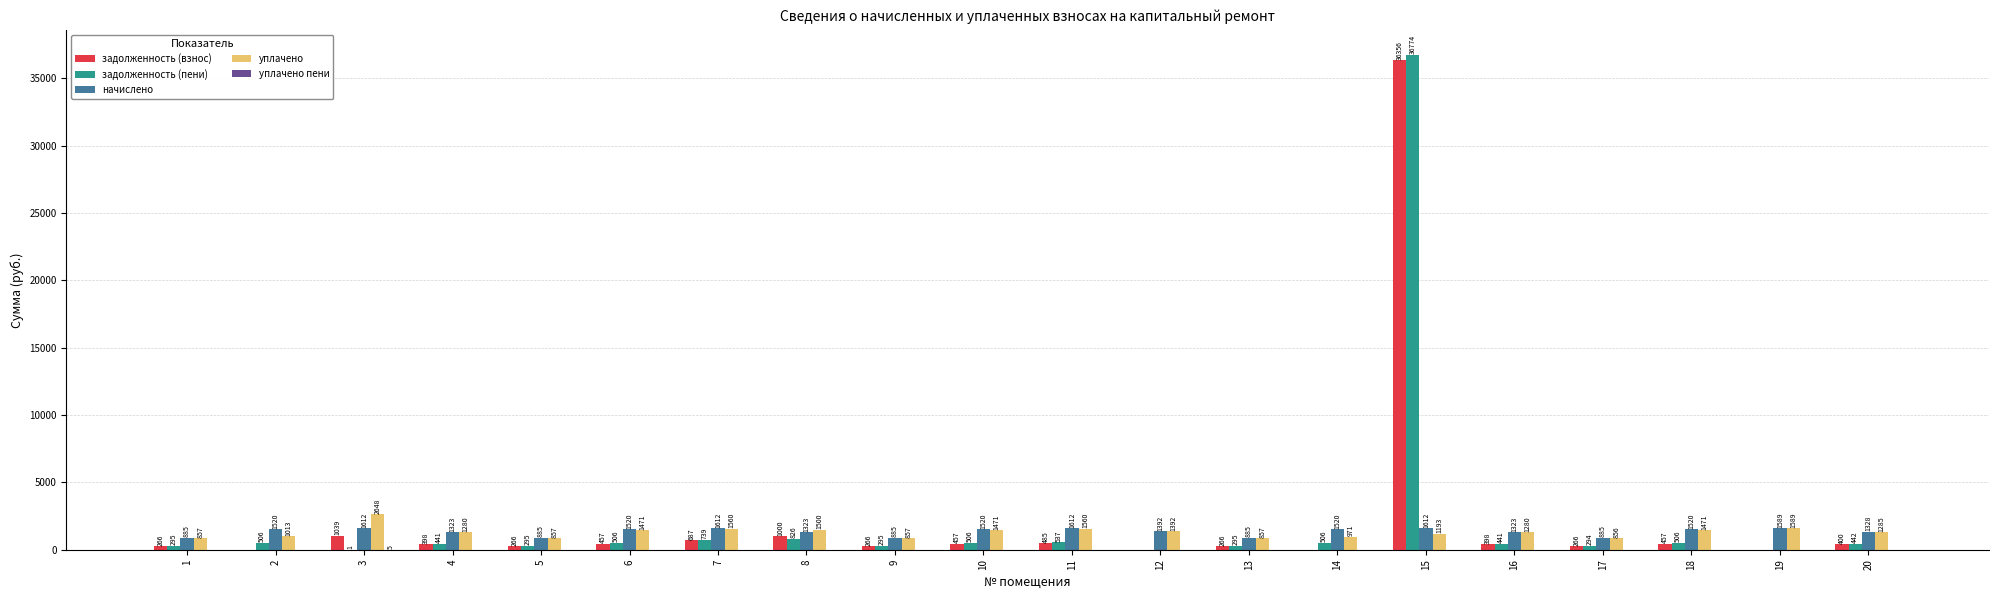

Count the number of data series in this chart.

5